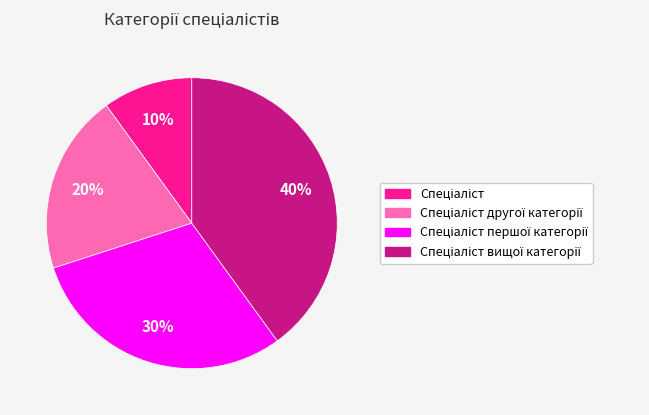

Does any single category account for the majority?

No